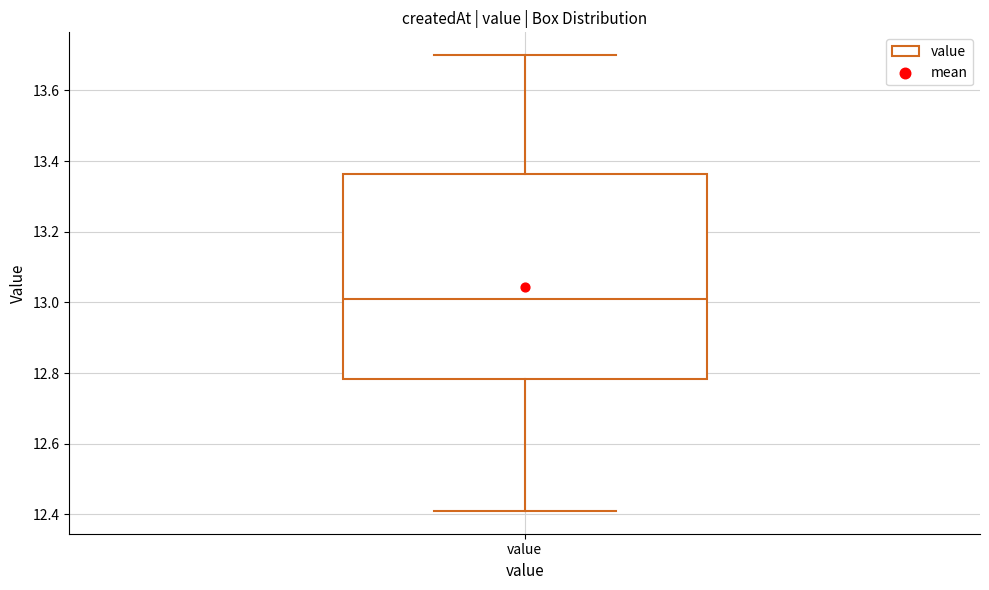

Read this box plot against the y-axis: the position of the median line, the range covered by the box, and the ends of both whiskers. The values are not printed on the chart, so give them approximately, as read against the axis.

median 13.02, box 12.78 to 13.36, whiskers 12.42 to 13.70